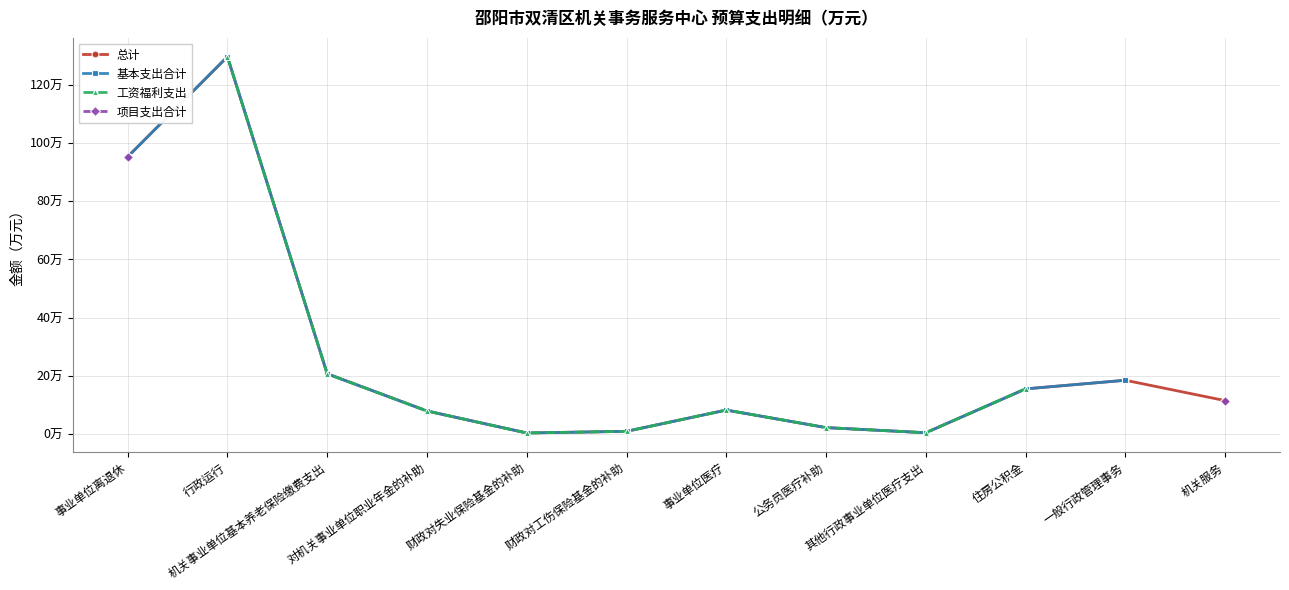

Count the number of categories in the chart.

12